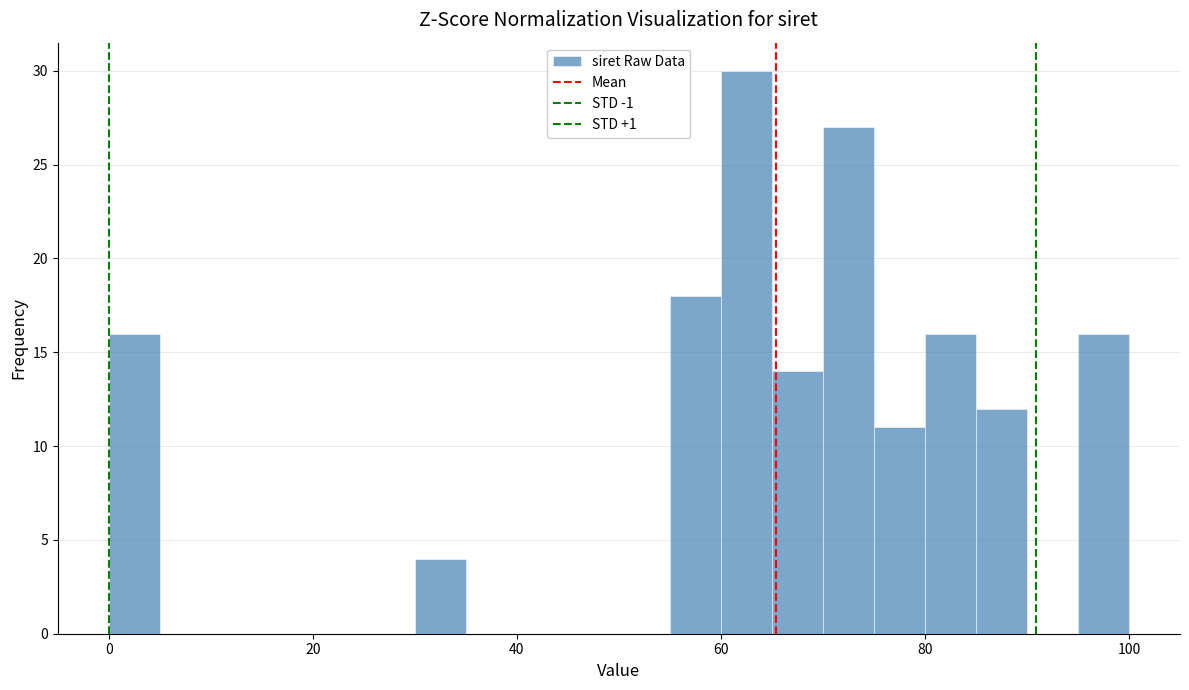

Read against the x-axis, roughly where is the centre of the tallest bar?

62